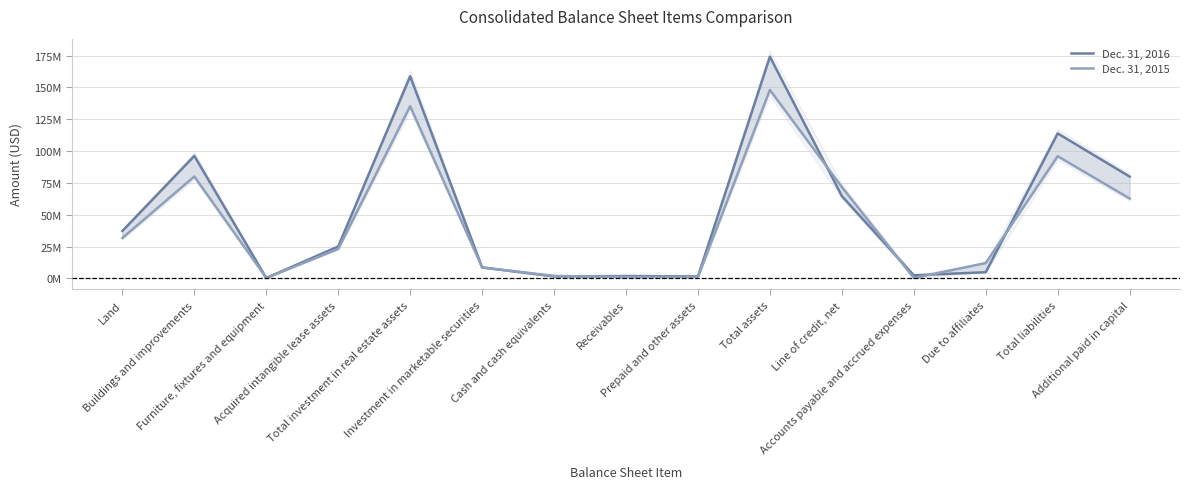

Count the number of categories in the chart.

15